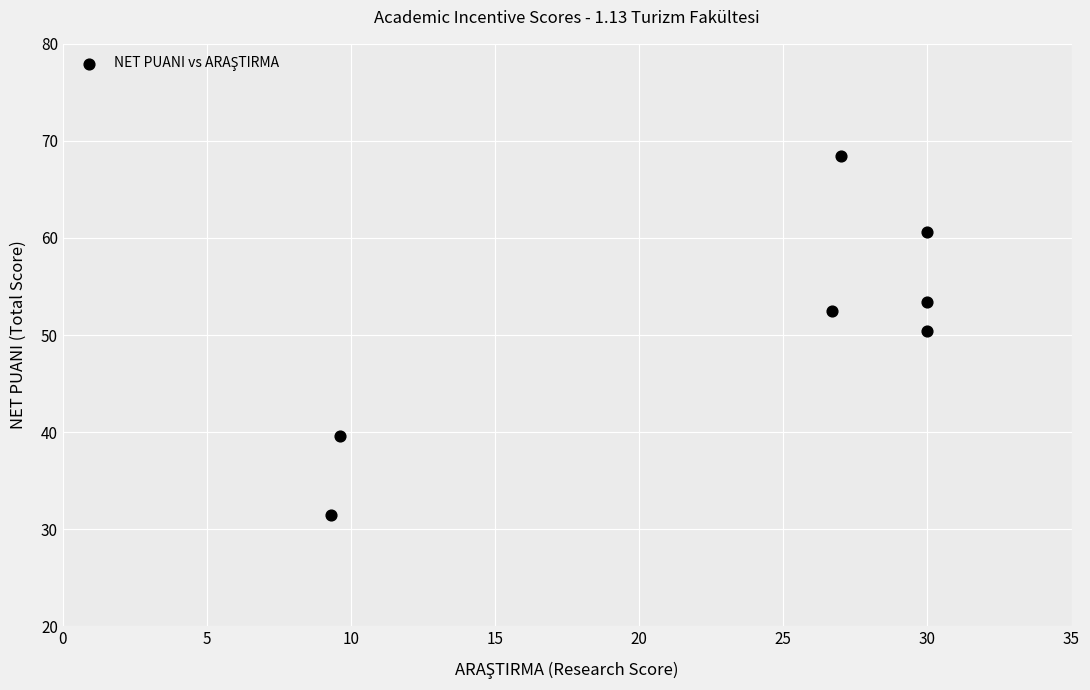

What is the average Y value?

50.9